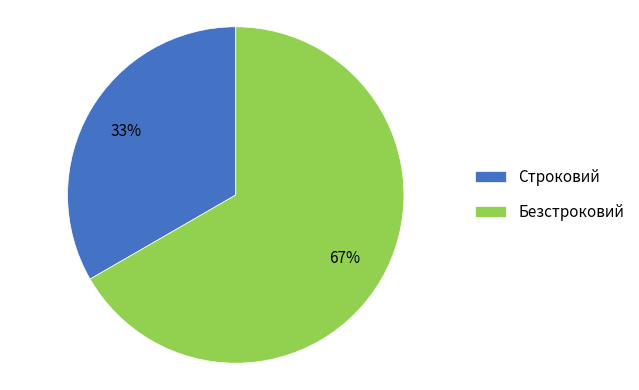

Between Строковий and Безстроковий, which is larger?

Безстроковий